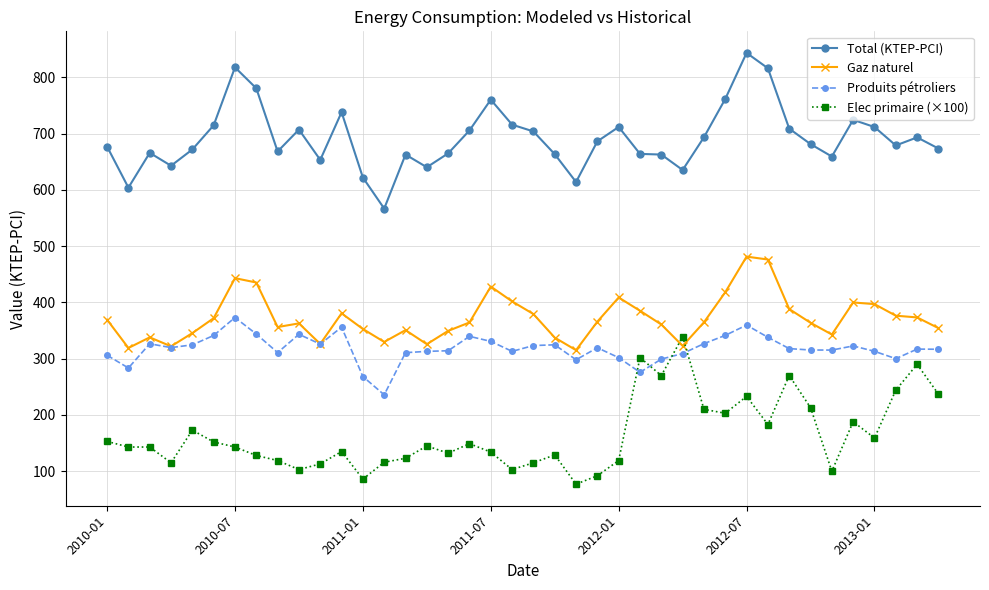

Which series ends up on top after the final intersection of Gaz naturel and Elec primaire (×100)?

Gaz naturel